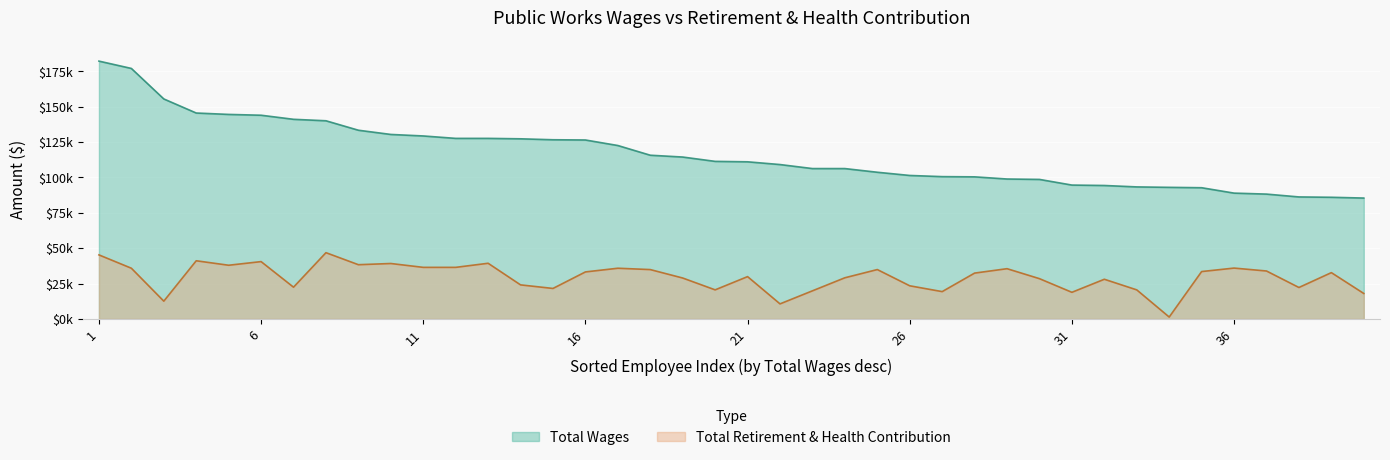

What value does the Total Retirement & Health Contribution series have at 127635?

36498